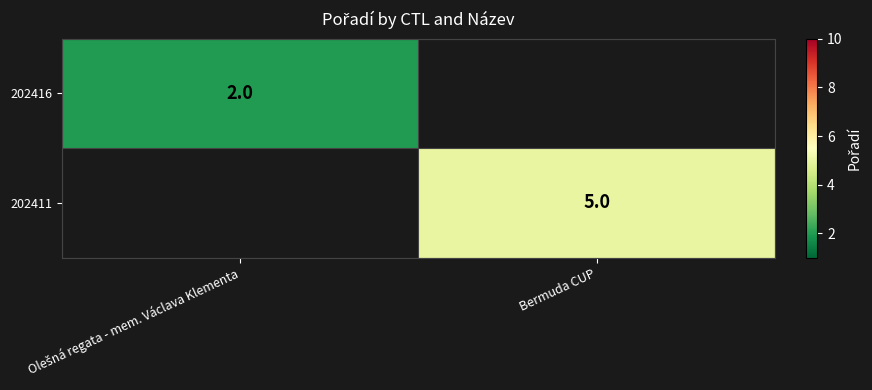

Which category has the highest value in the 202411 series?

Olešná regata - mem. Václava Klementa